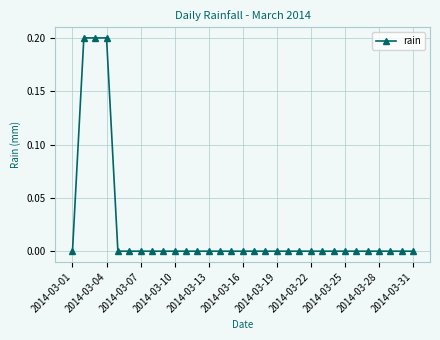

What is the difference between the maximum and minimum values?

0.2